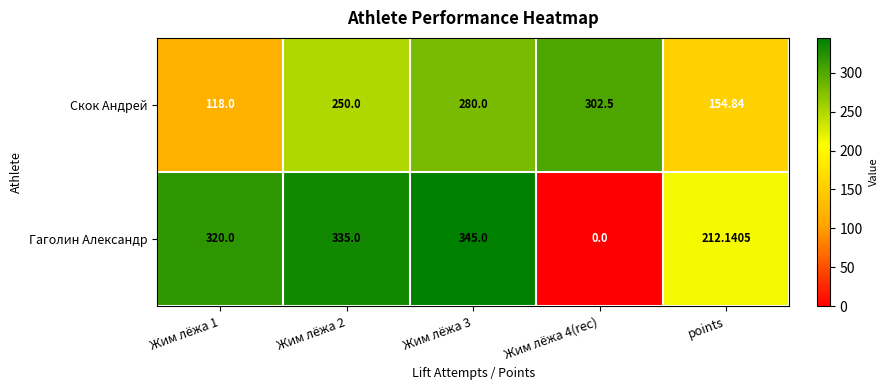

Which series has the largest range (max minus min)?

Гаголин Александр